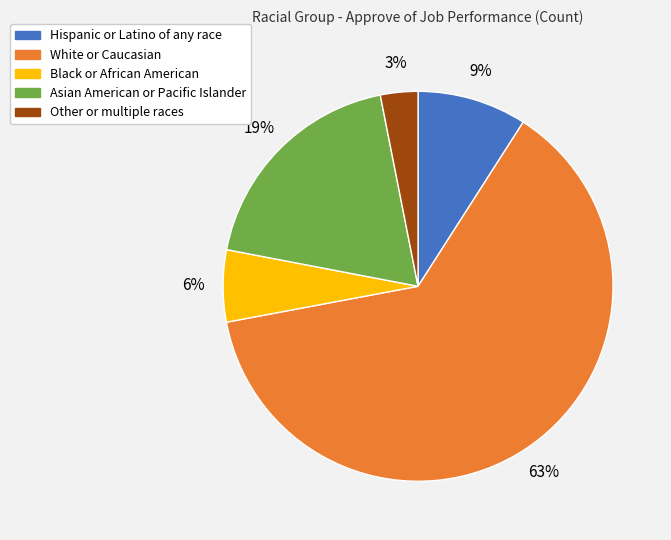

Do White or Caucasian and Other or multiple races together represent more than half of the pie?

Yes